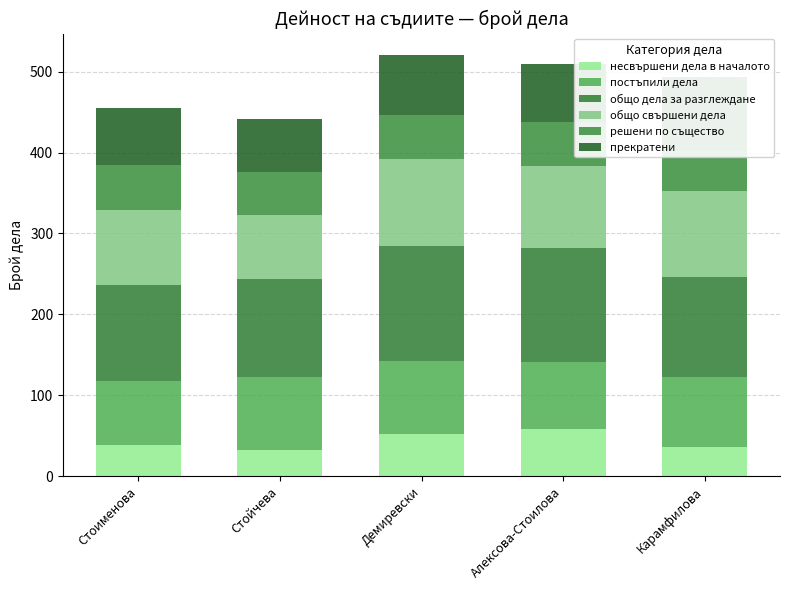

The value of постъпили дела at Карамфилова is 140. True or false?

False